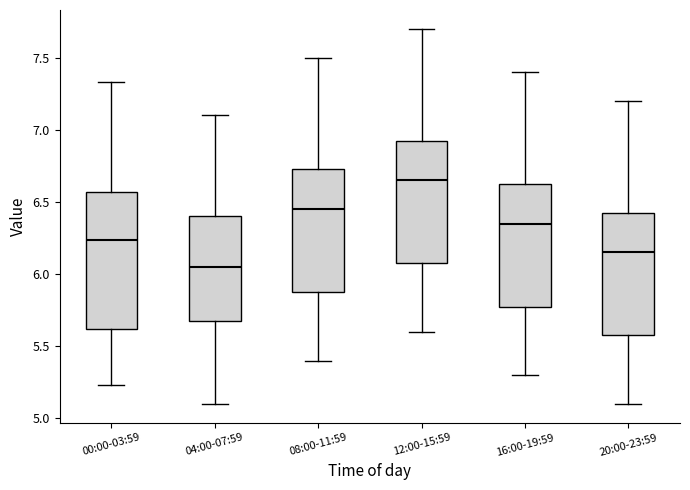

Which box is the tallest, from its lower edge to its upper edge?

00:00-03:59